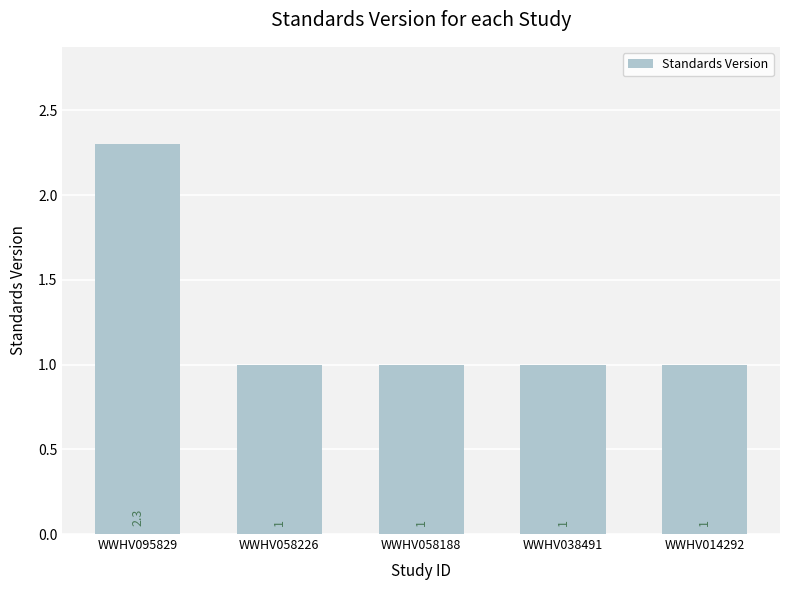

Reading left to right, list all the values displayed in this chart.

WWHV095829=2.3	WWHV058226=1.0	WWHV058188=1.0	WWHV038491=1.0	WWHV014292=1.0